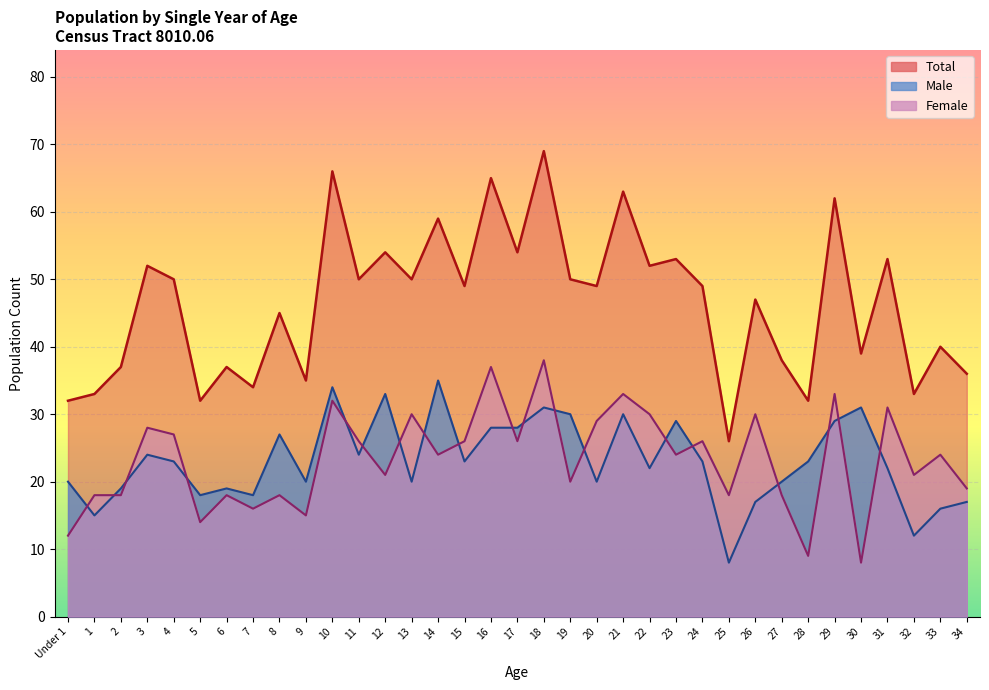

At how many categories does at least one series exceed 29?

34